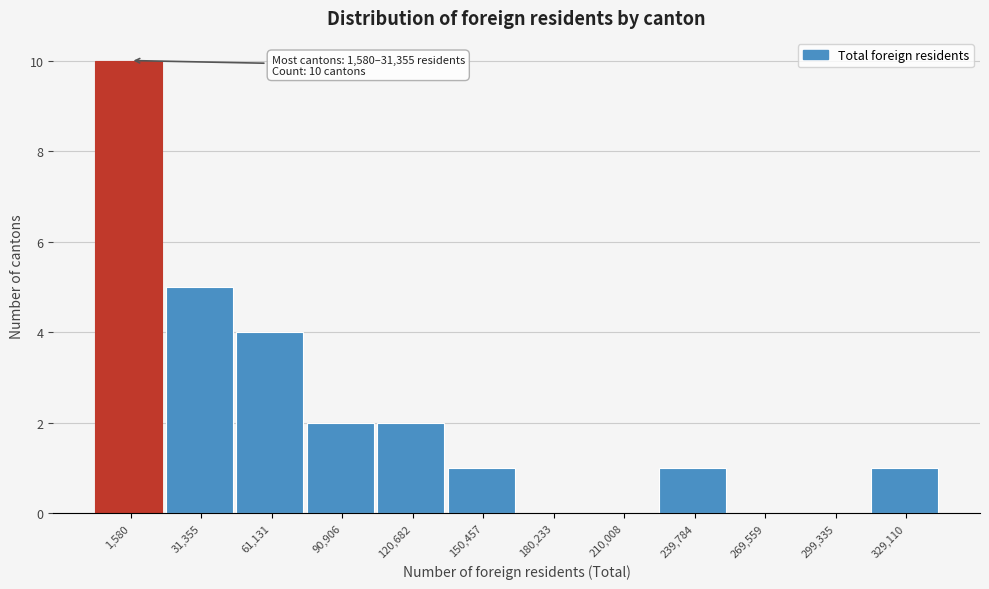

Reading left to right, what are all the values shown in this chart?

1,580=10	31,355=5	61,131=4	90,906=2	120,682=2	150,457=1	180,233=0	210,008=0	239,784=1	269,559=0	299,335=0	329,110=1